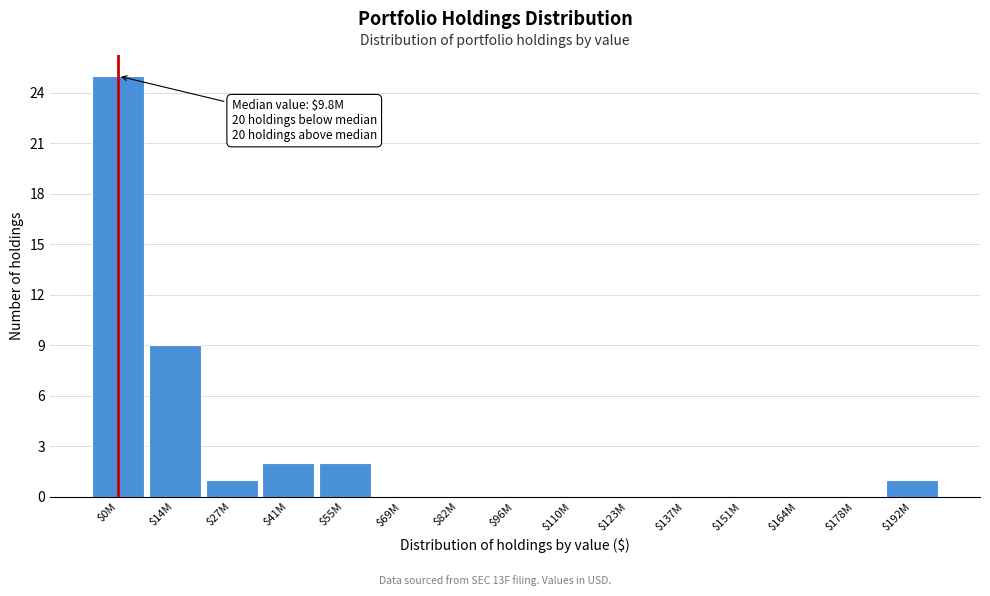

True or false: the data shows 13 at $82M.

False